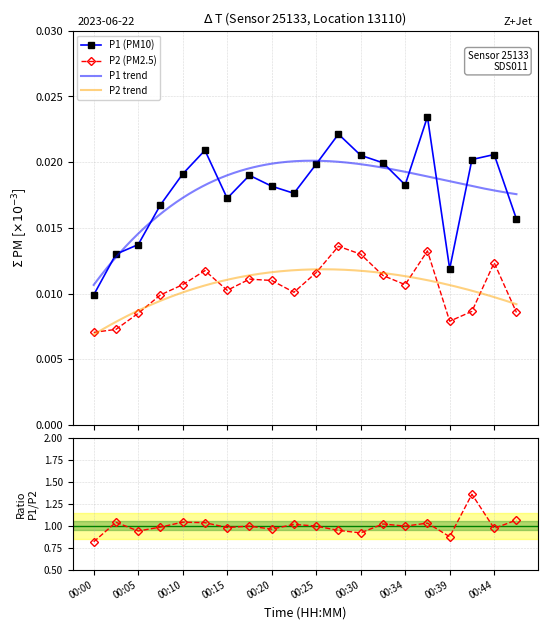

Which series has the widest spread of values?

P1